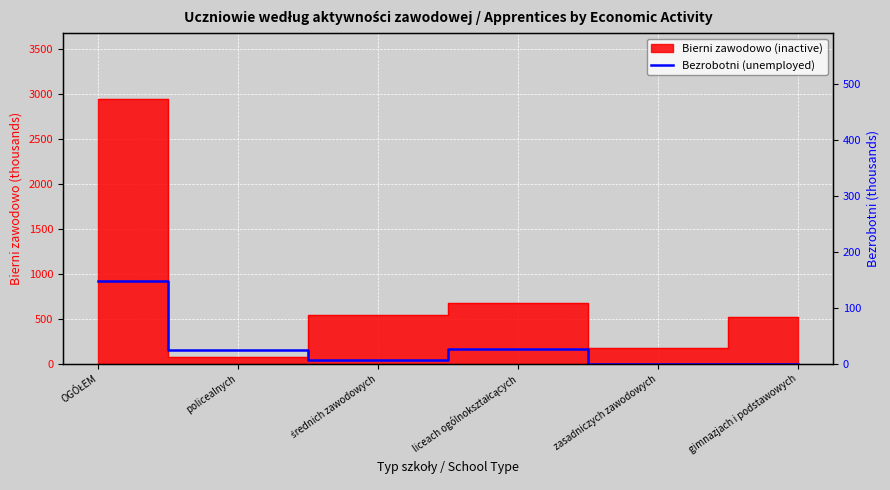

Reading right to left, extract all data points from this chart.

gimnazjach i podstawowych=0	zasadniczych zawodowych=0	liceach ogólnokształcących=27	średnich zawodowych=7	policealnych=24	OGÓŁEM=148